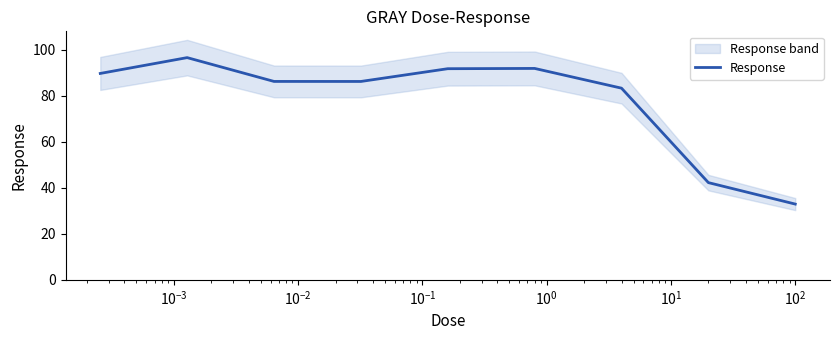

What is the average value?

77.9